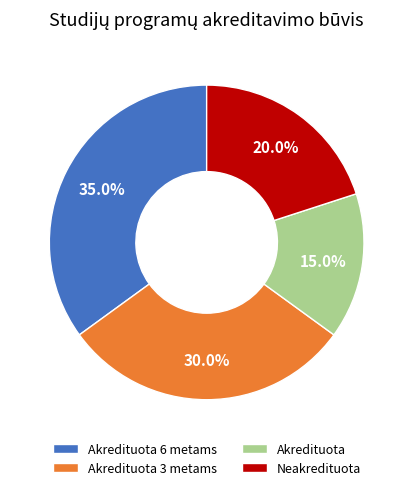

Which has a higher value, Neakredituota or Akredituota 6 metams?

Akredituota 6 metams